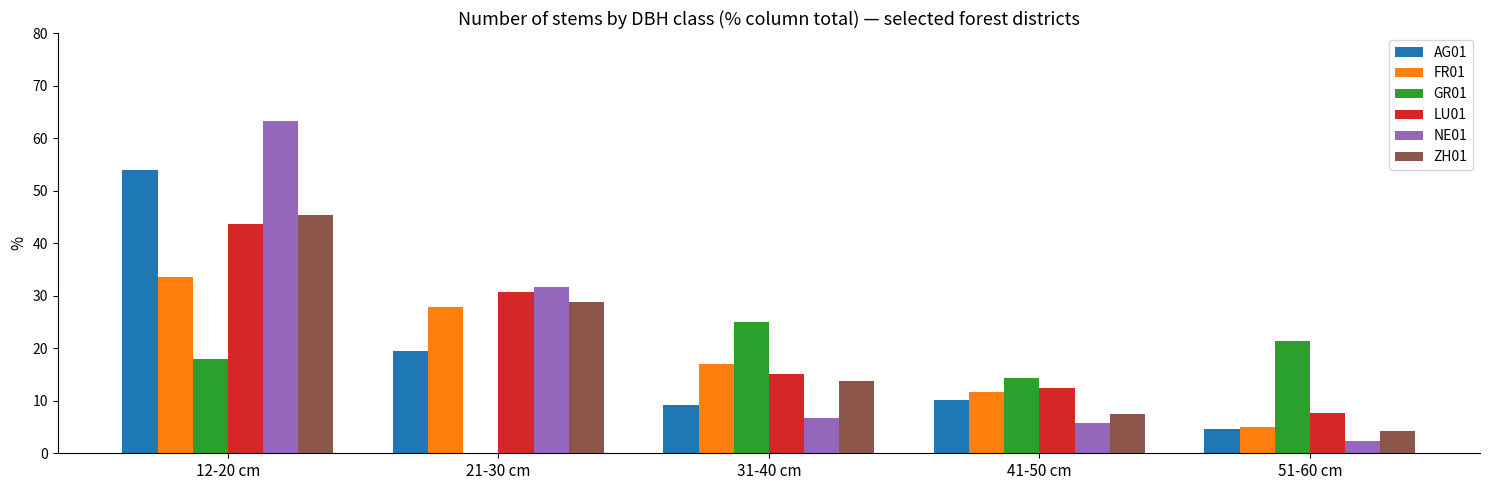

Is it true that LU01 equals 18.8 at 12-20 cm?

False